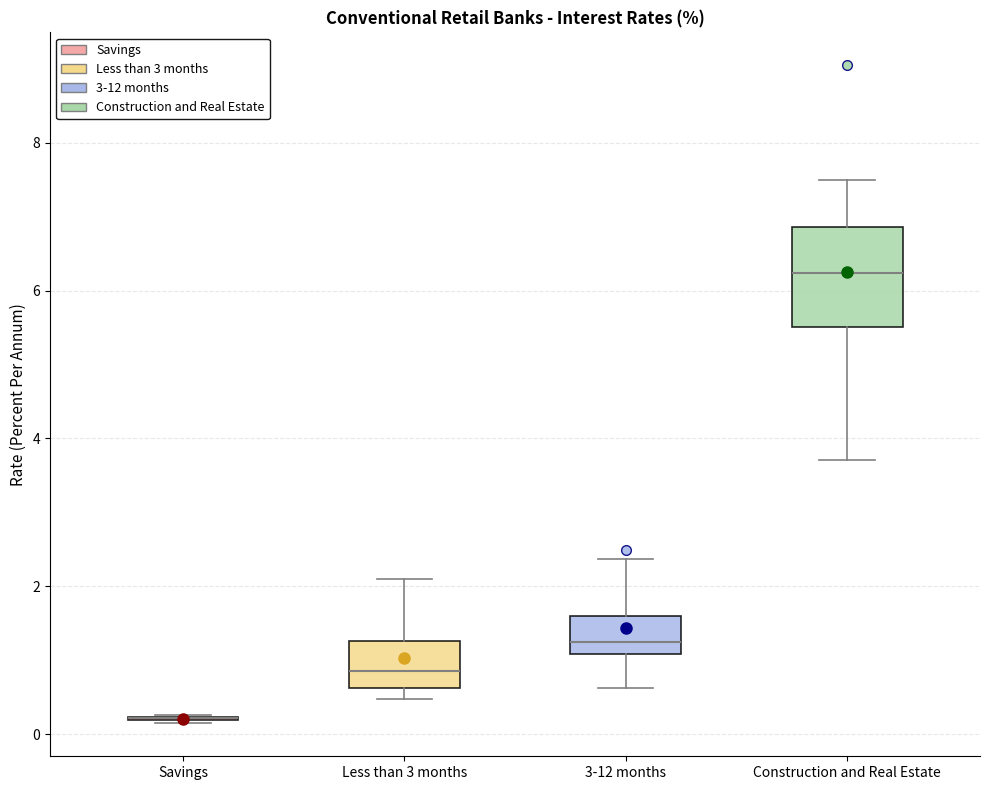

Reading left to right, read every box against the y-axis: the position of its median line, the range the box covers, and the ends of its whiskers. The values are not printed on the chart, so give them approximately, as read against the axis.

Savings: box collapsed to a line at 0.2, whiskers 0.2 to 0.2
Less than 3 months: median 0.8, box 0.6 to 1.2, whiskers 0.4 to 2.0
3-12 months: median 1.2, box 1.0 to 1.6, whiskers 0.6 to 2.4
Construction and Real Estate: median 6.2, box 5.6 to 6.8, whiskers 3.8 to 7.4